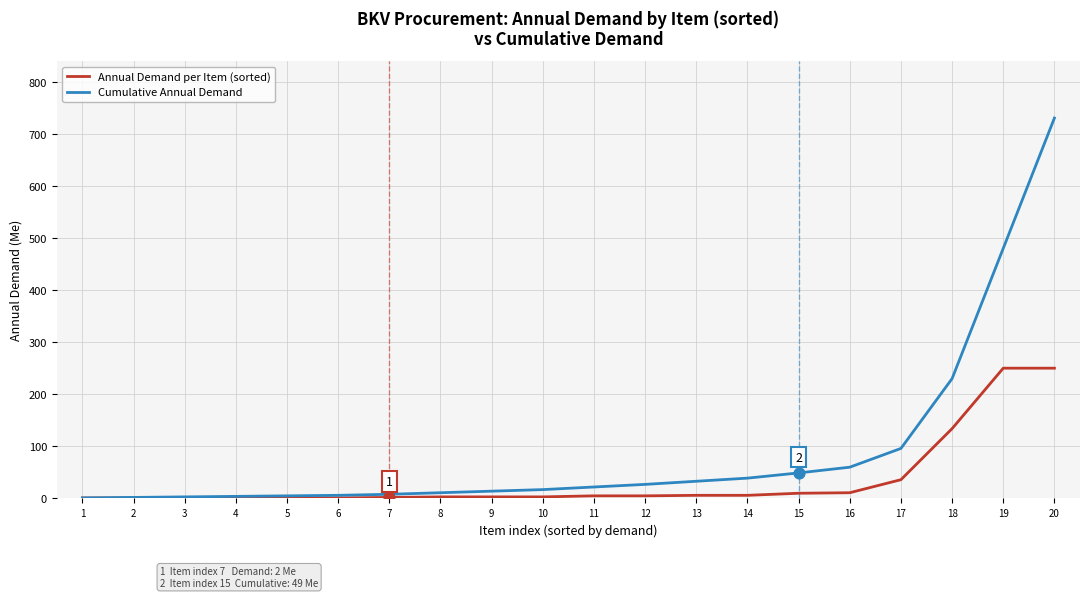

Which series has the largest total across all categories?

Cumulative Annual Demand